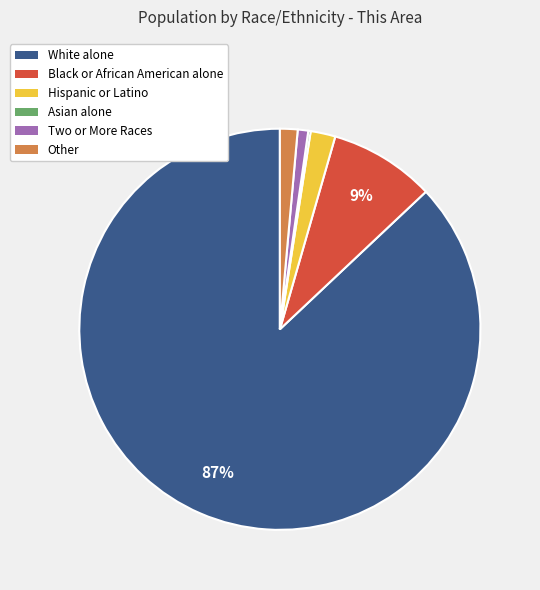

Which slice represents more than half of the pie?

White alone